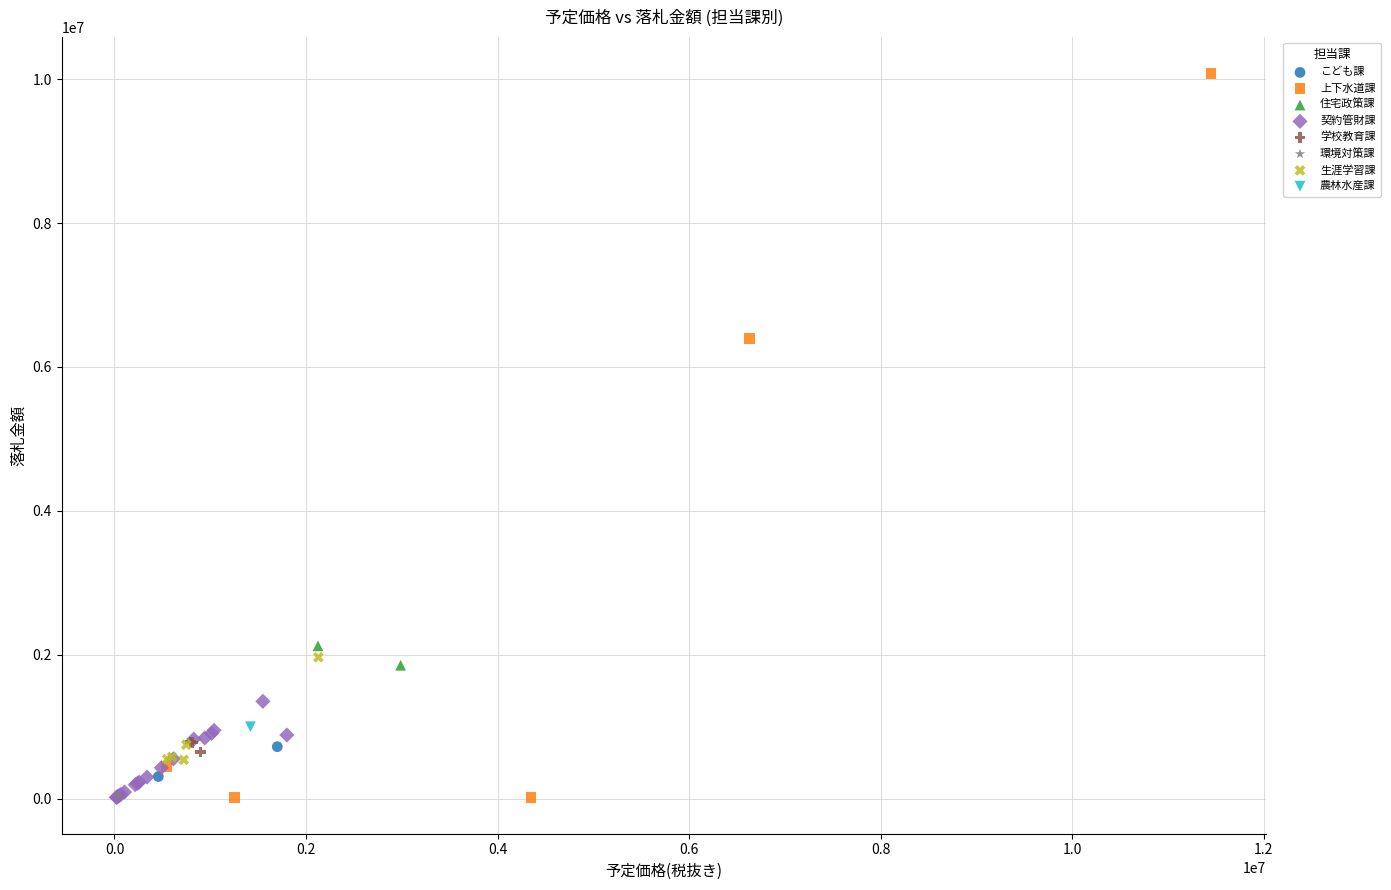

What are all the series names shown in the legend?

こども課, 上下水道課, 住宅政策課, 契約管財課, 学校教育課, 環境対策課, 生涯学習課, 農林水産課